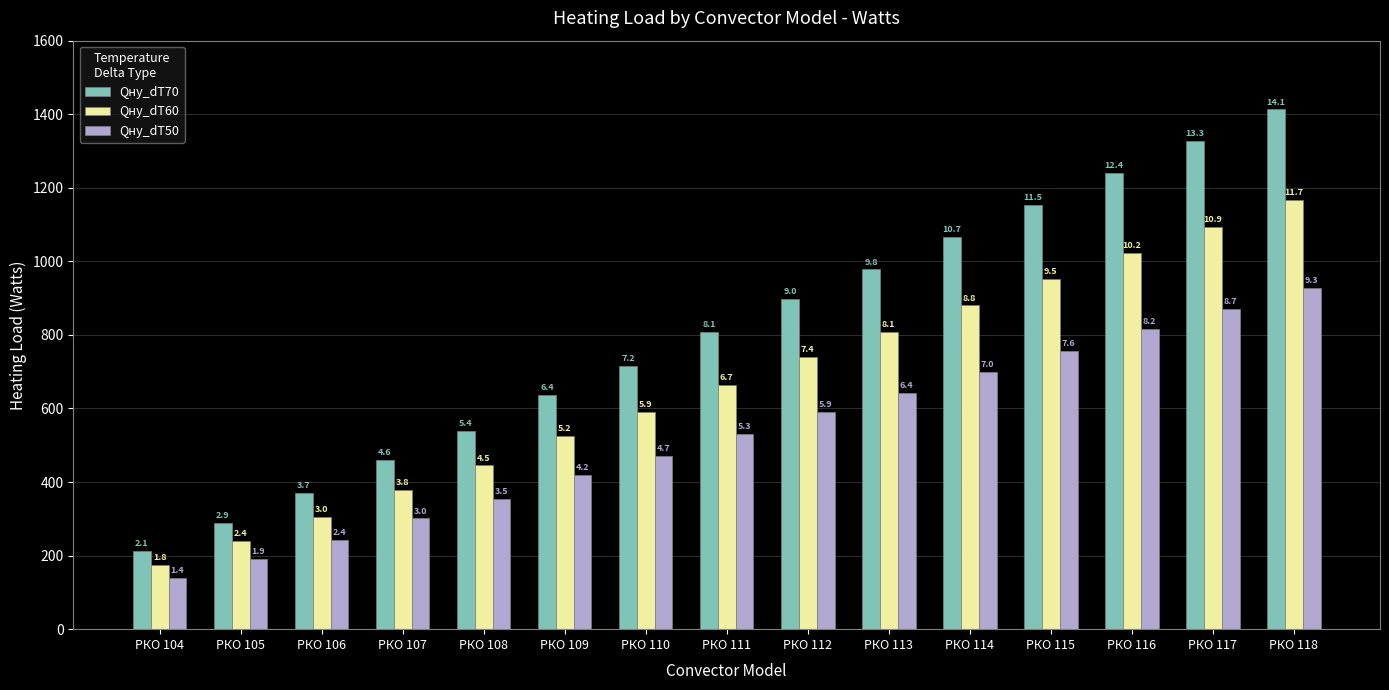

What are all the series names shown in the legend?

Qну_dT70, Qну_dT60, Qну_dT50